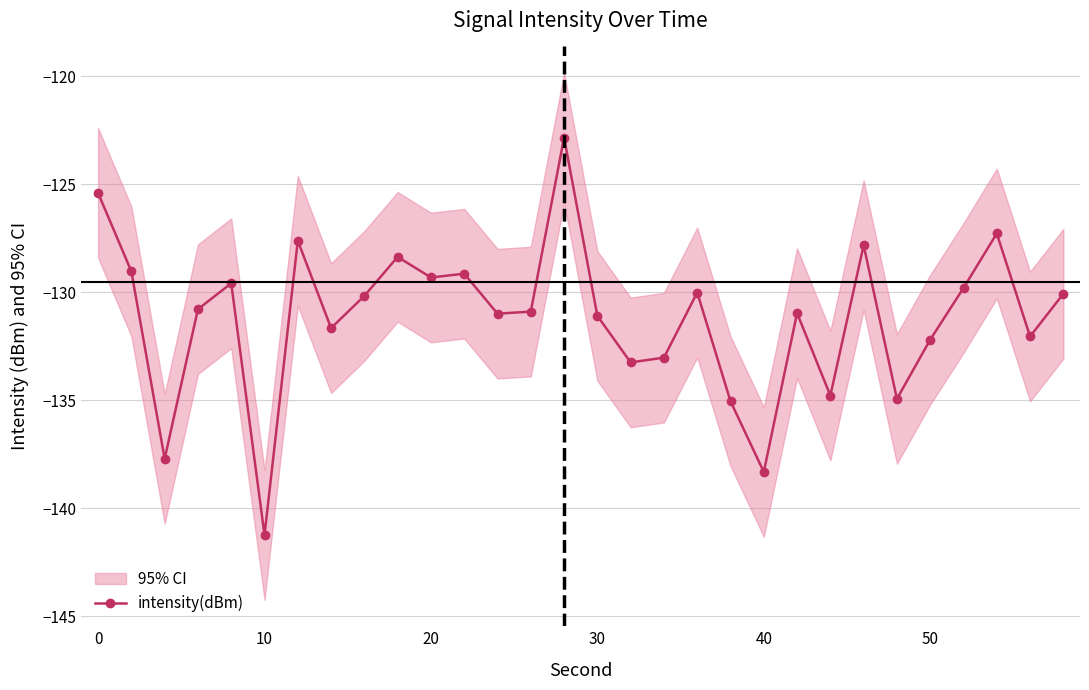

What is the minimum value for intensity(dBm)?

-141.2